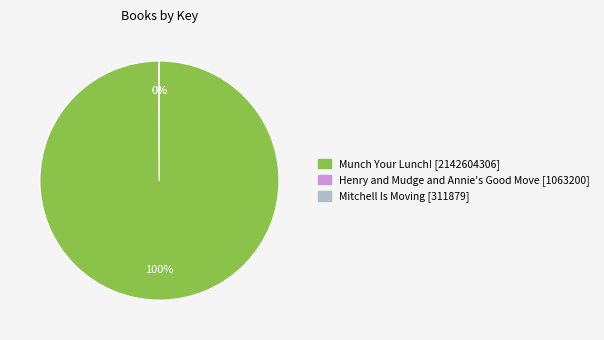

To the nearest percent, what is the difference between the largest and smallest slice percentages?

100%